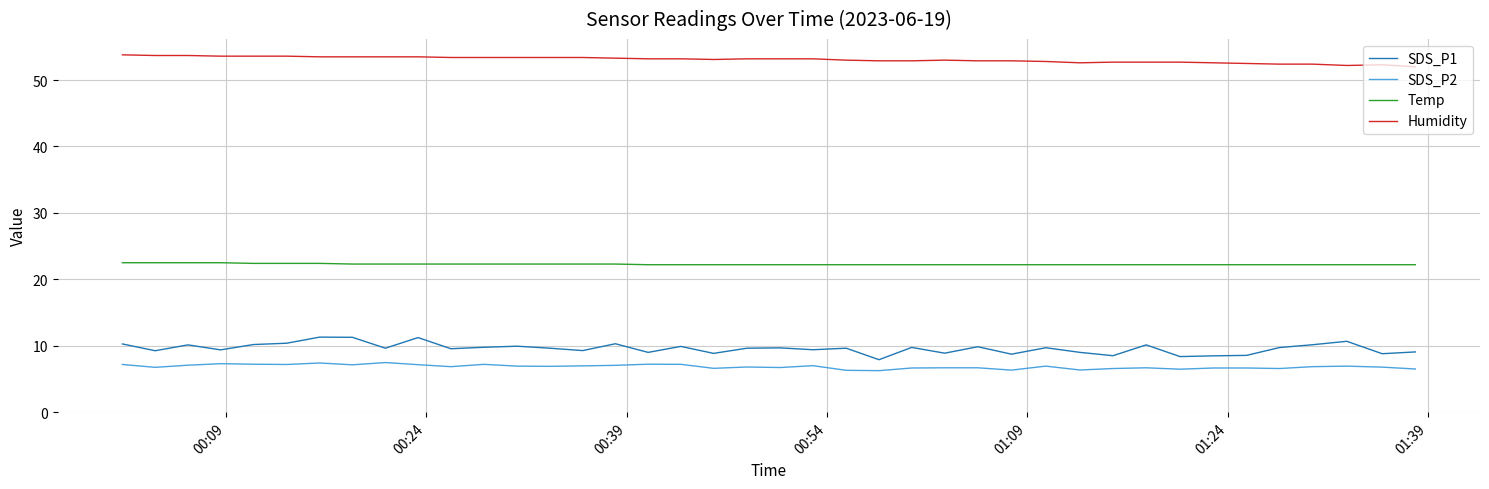

True or false: Temp and SDS_P2 intersect in this chart.

False